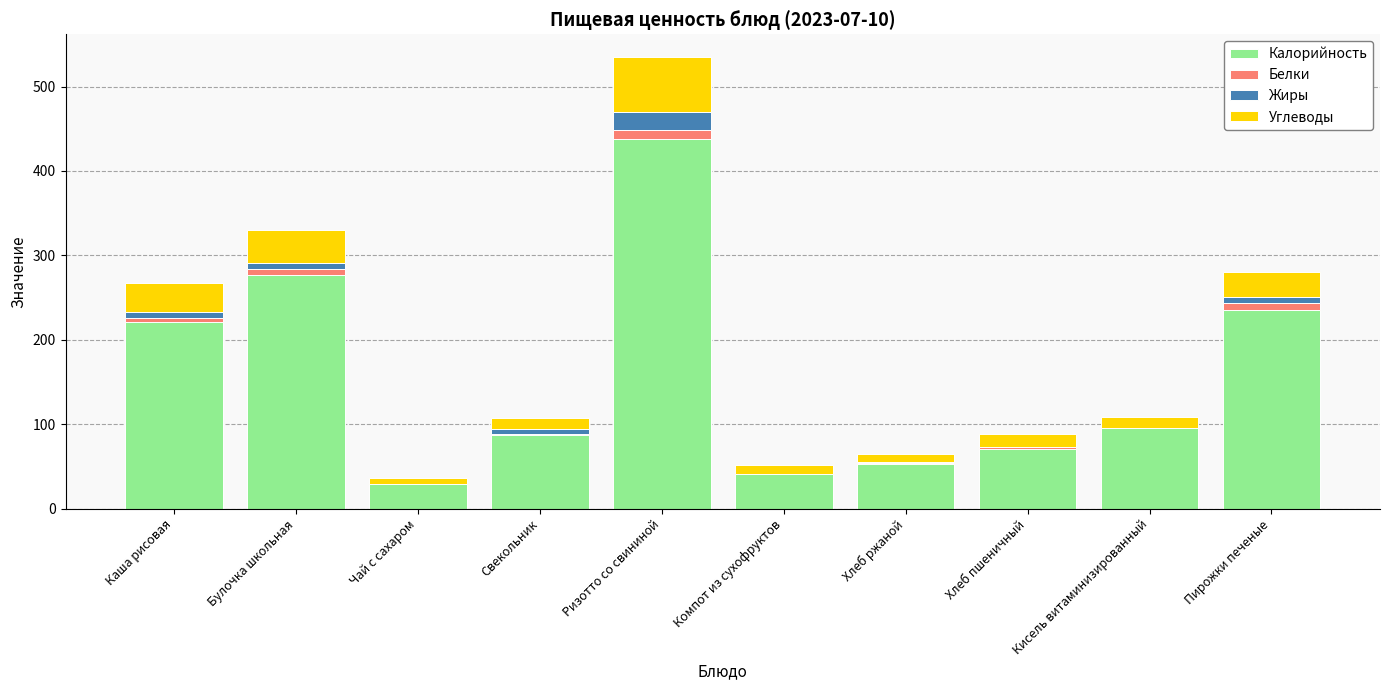

How many distinct data groups are displayed?

4